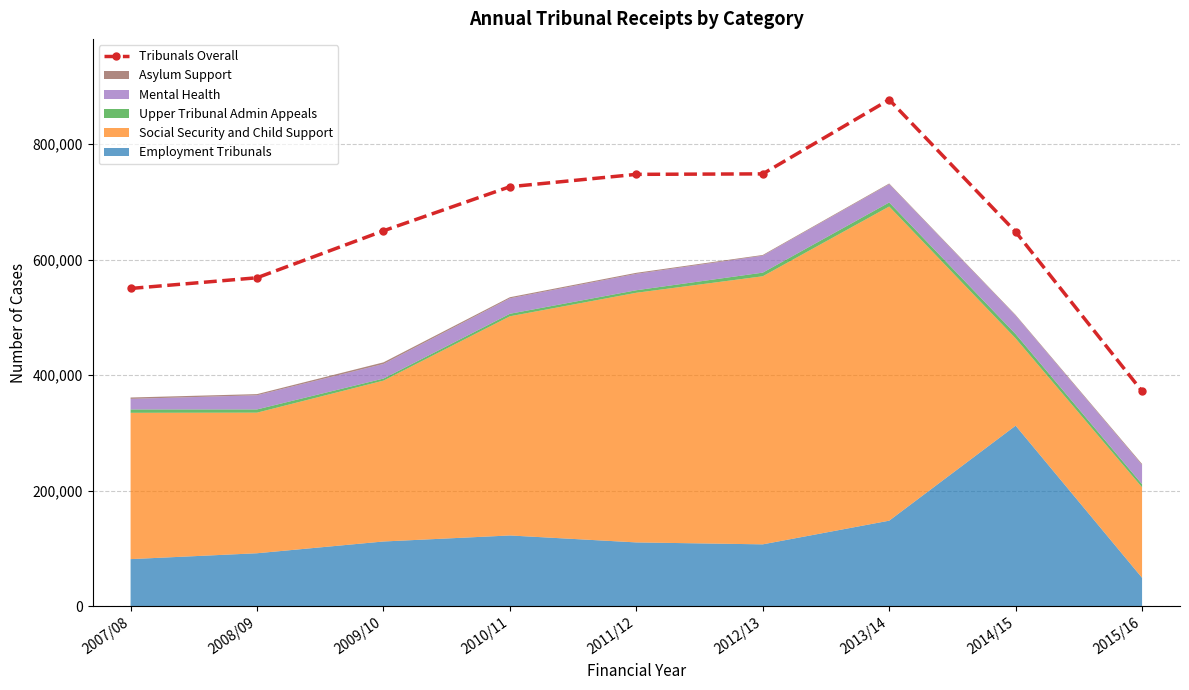

What position from the right is 2013/14?

3